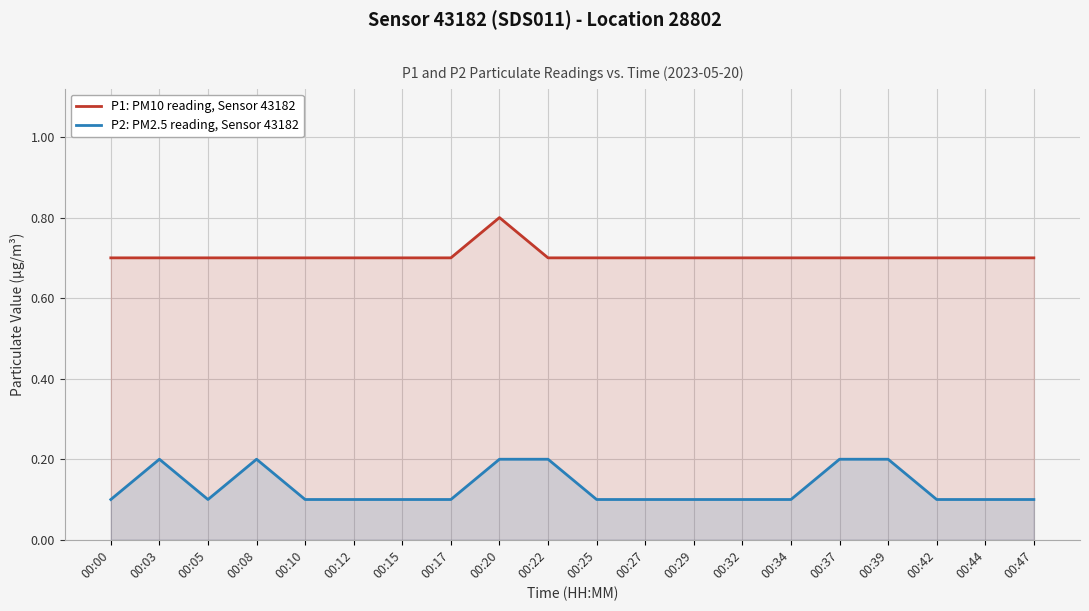

Where is P2: PM2.5 reading, Sensor 43182 nearest to the value 0?

00:00